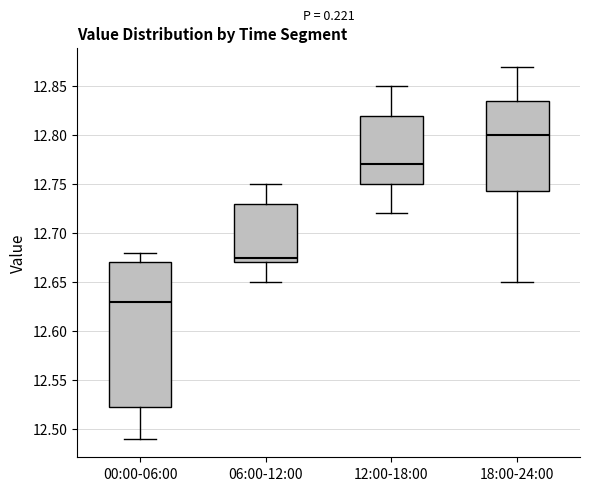

Where is the lower edge of the box for 18:00-24:00 on the y-axis? The values are not printed on the chart, so give them approximately, as read against the axis.

12.745